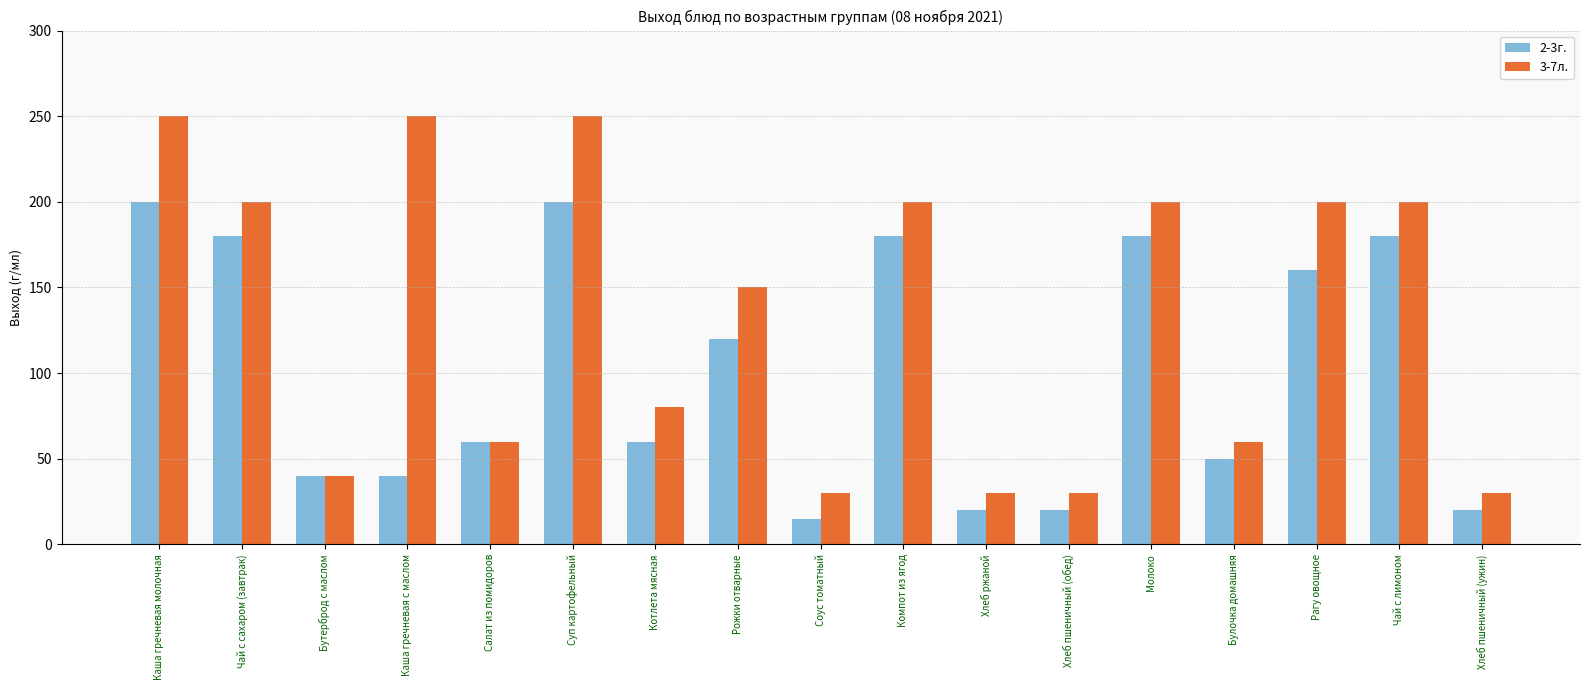

How many bars are there in each group?

2